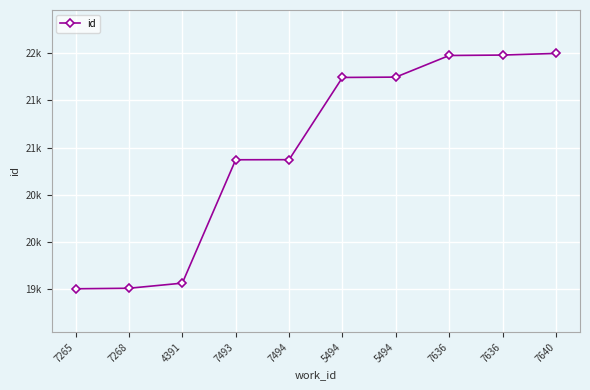

Does the chart have visible grid lines?

Yes